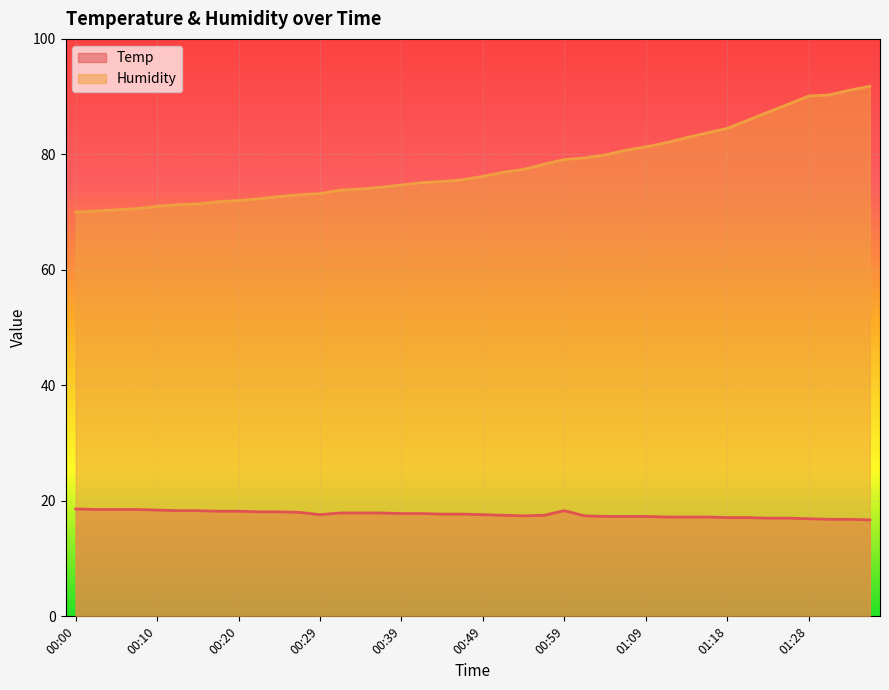

What is the total value across all series at 01:23?

104.3